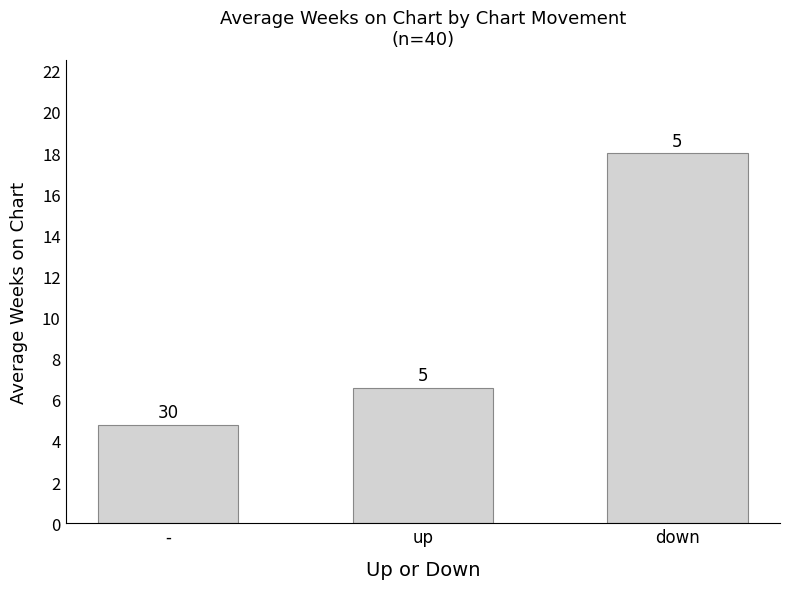

What is the difference between the maximum and second lowest values?

11.4